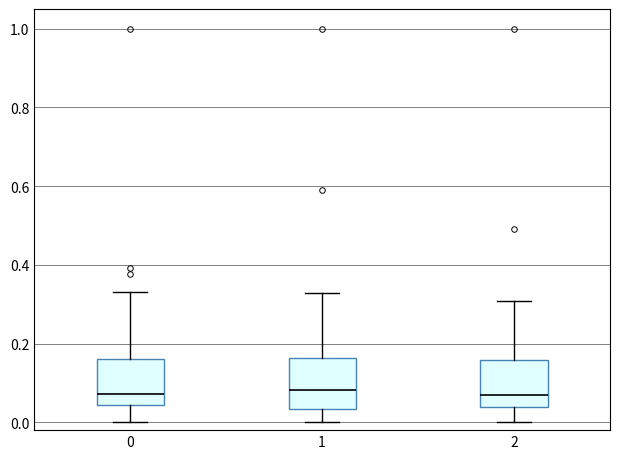

Reading left to right, read every box against the y-axis: the position of its median line, the range the box covers, and the ends of its whiskers. The values are not printed on the chart, so give them approximately, as read against the axis.

0: median 0.08, box 0.04 to 0.16, whiskers 0.00 to 0.34
1: median 0.08, box 0.04 to 0.16, whiskers 0.00 to 0.32
2: median 0.08, box 0.04 to 0.16, whiskers 0.00 to 0.30